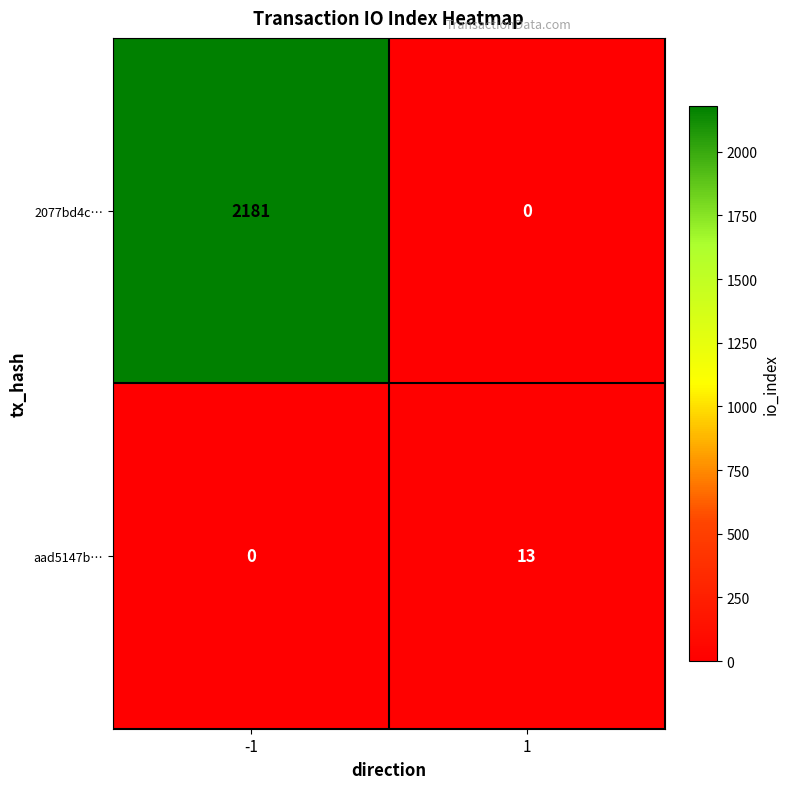

Which series has the largest total across all categories?

2077bd4c…